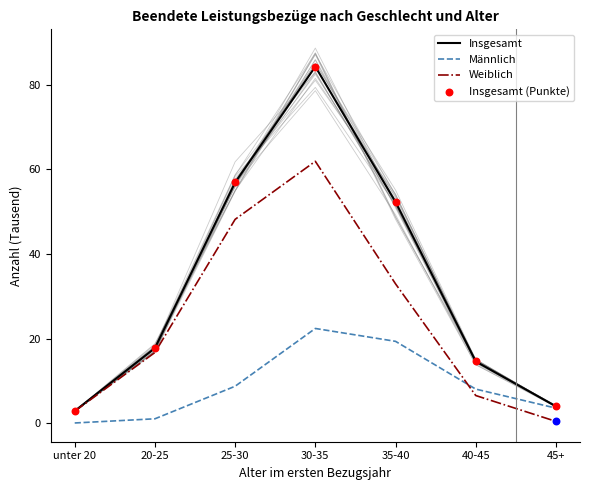

What is the total value across all series at 45+?

11.9